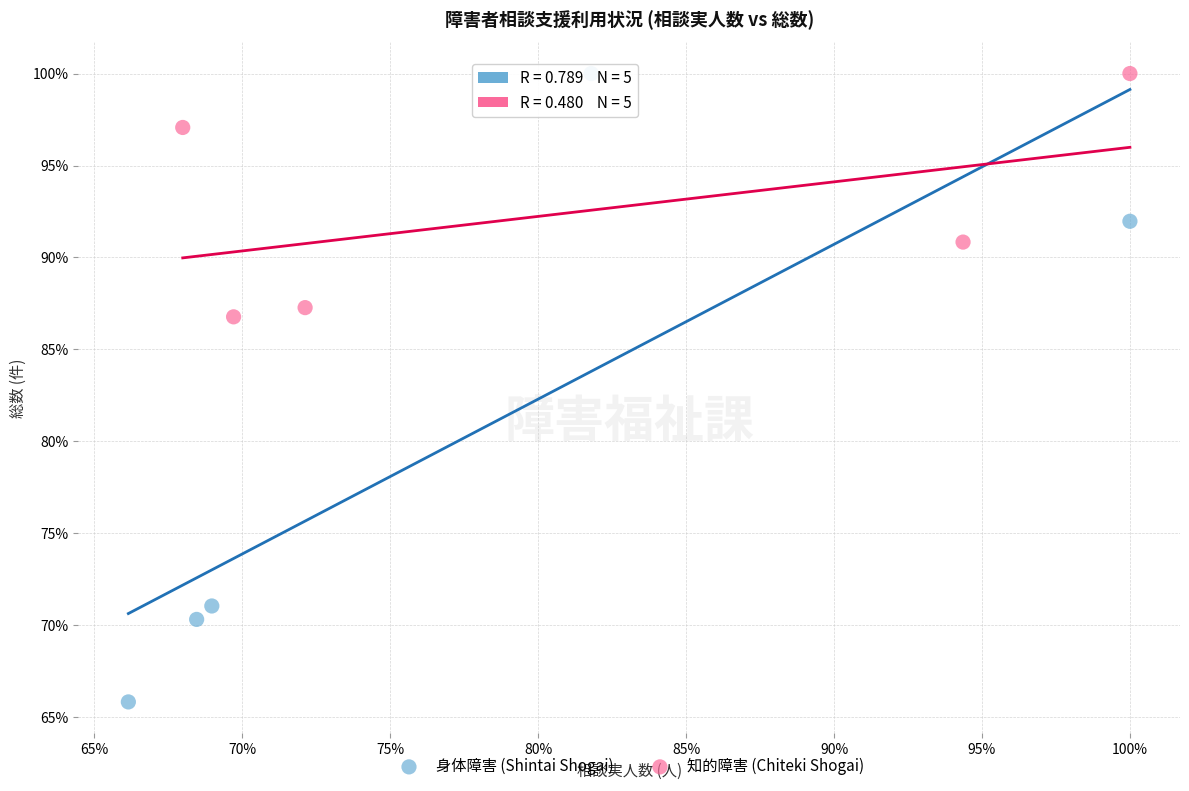

Which series has the widest spread of Y values?

身体障害 (Shintai Shogai)